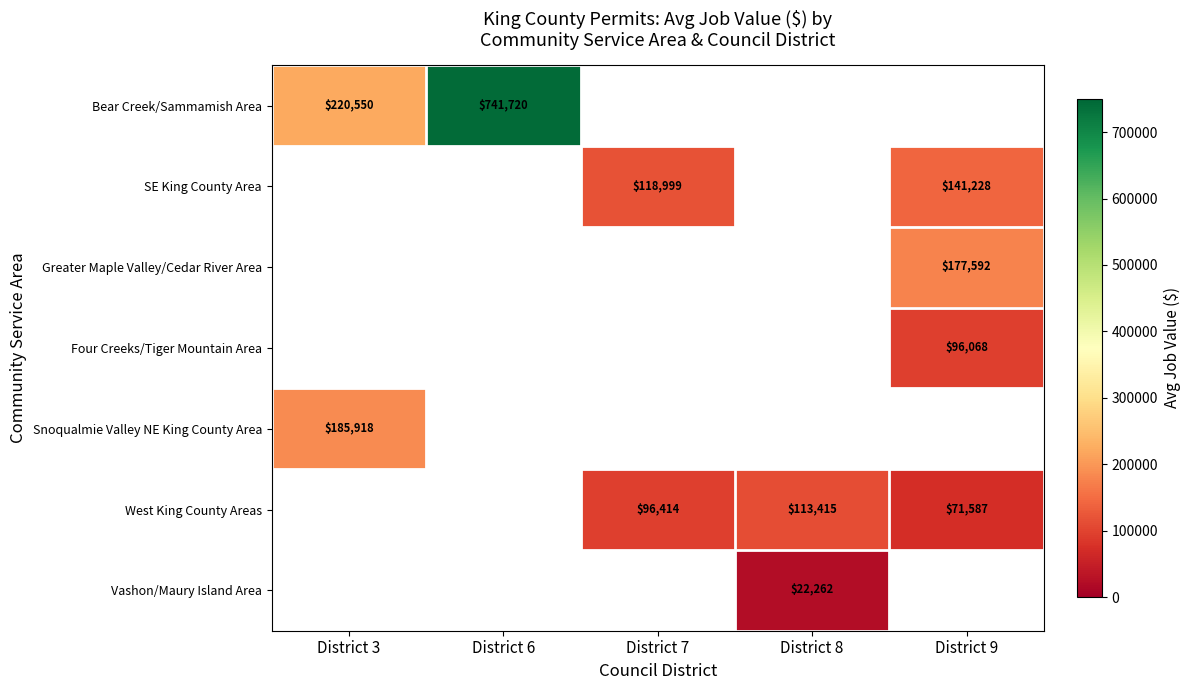

What is the difference between the Bear Creek/Sammamish Area values at District 3 and District 6?

521170.0